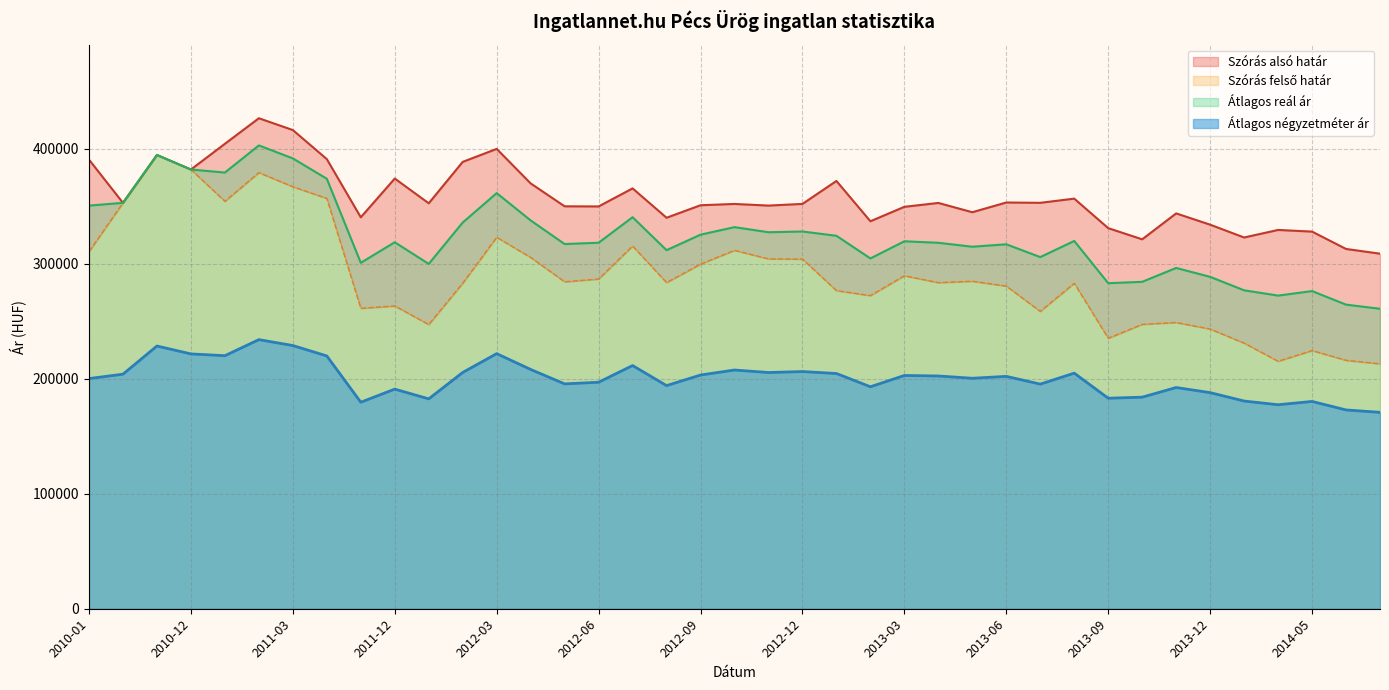

What are all the series names shown in the legend?

Szórás alsó határ, Szórás felső határ, Átlagos reál ár, Átlagos négyzetméter ár